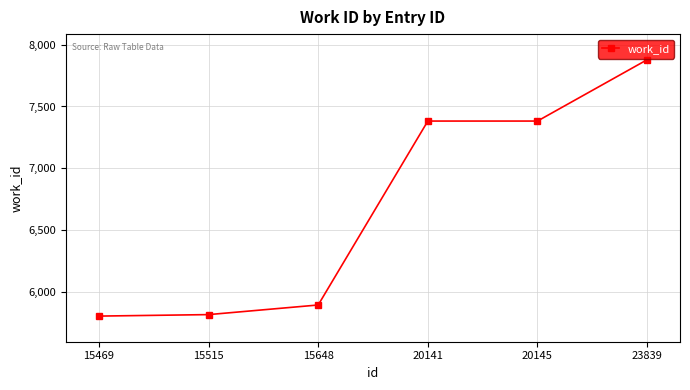

What is the minimum value shown in the chart?

5801